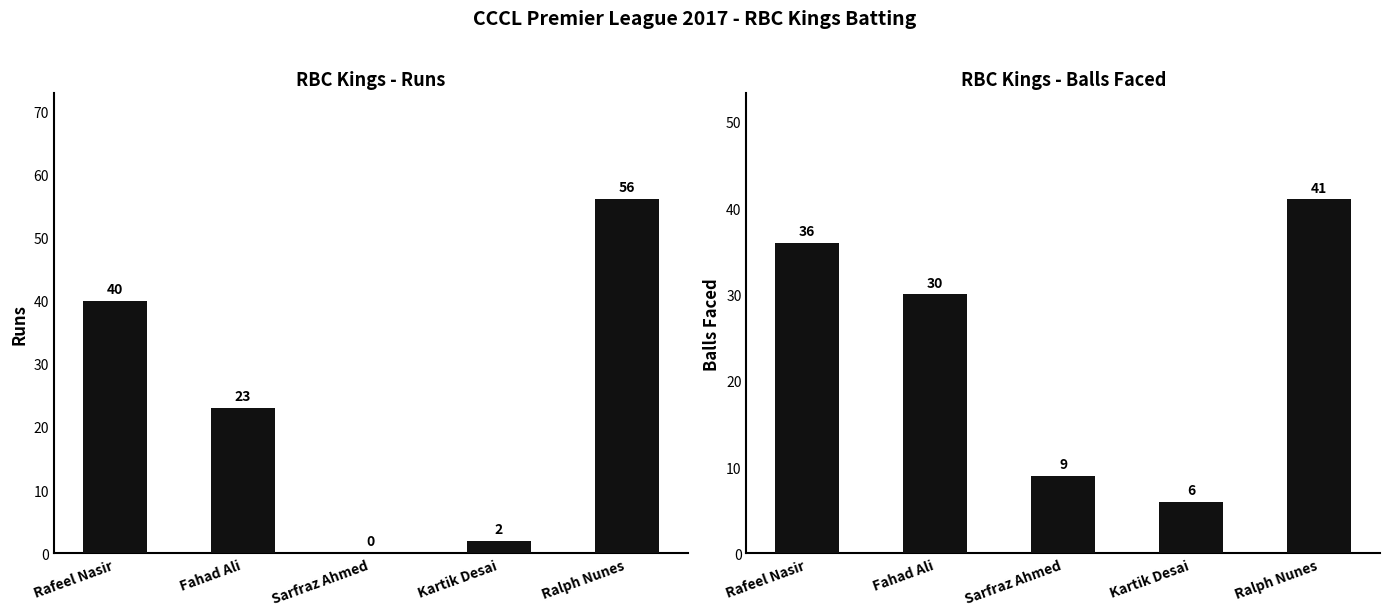

What is the difference between the maximum and minimum values in the Runs series?

56